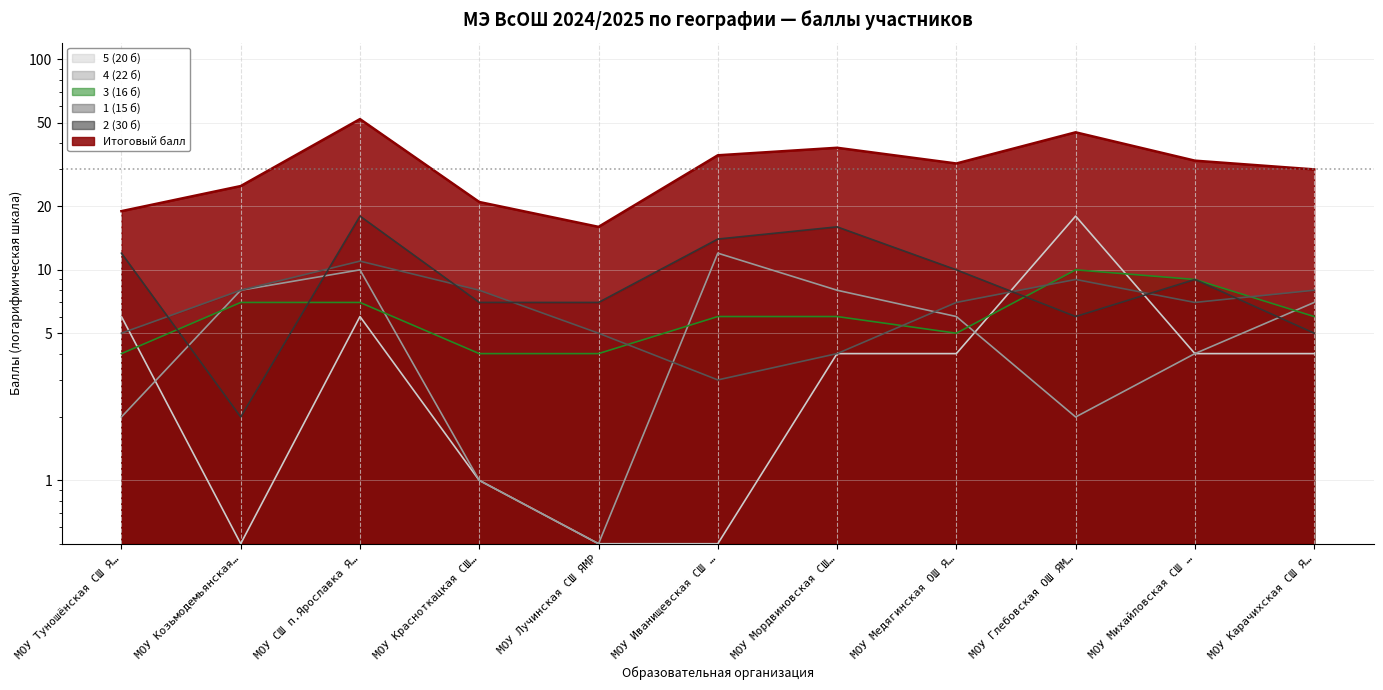

True or false: 5 (20 б) has a value of 6.9 at МОУ Глебовская ОШ ЯМ….

False